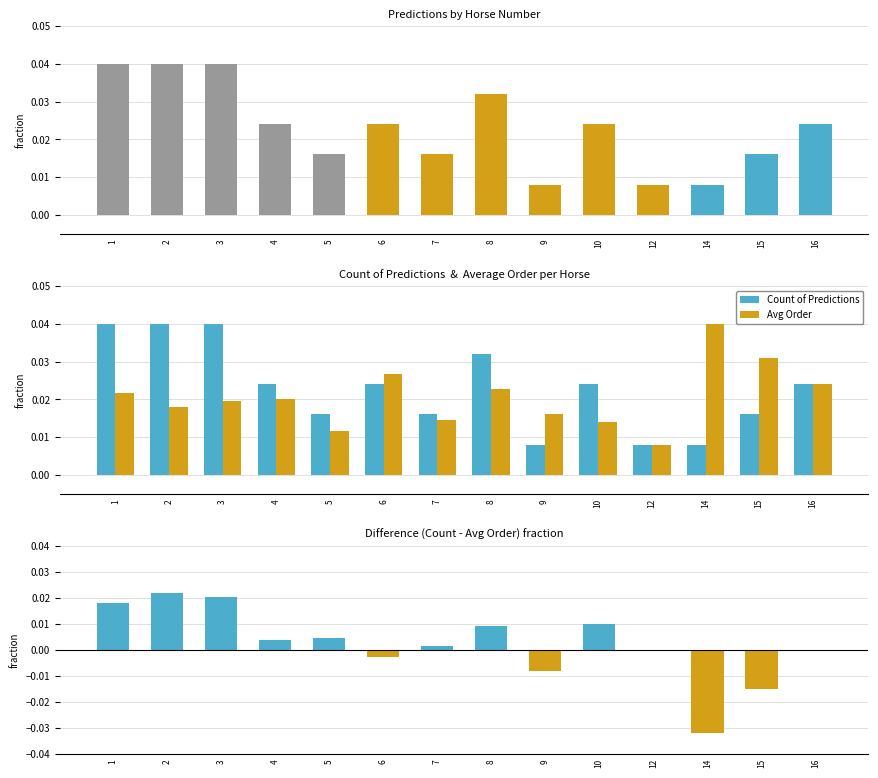

At which category is the sum across all series the highest?

1